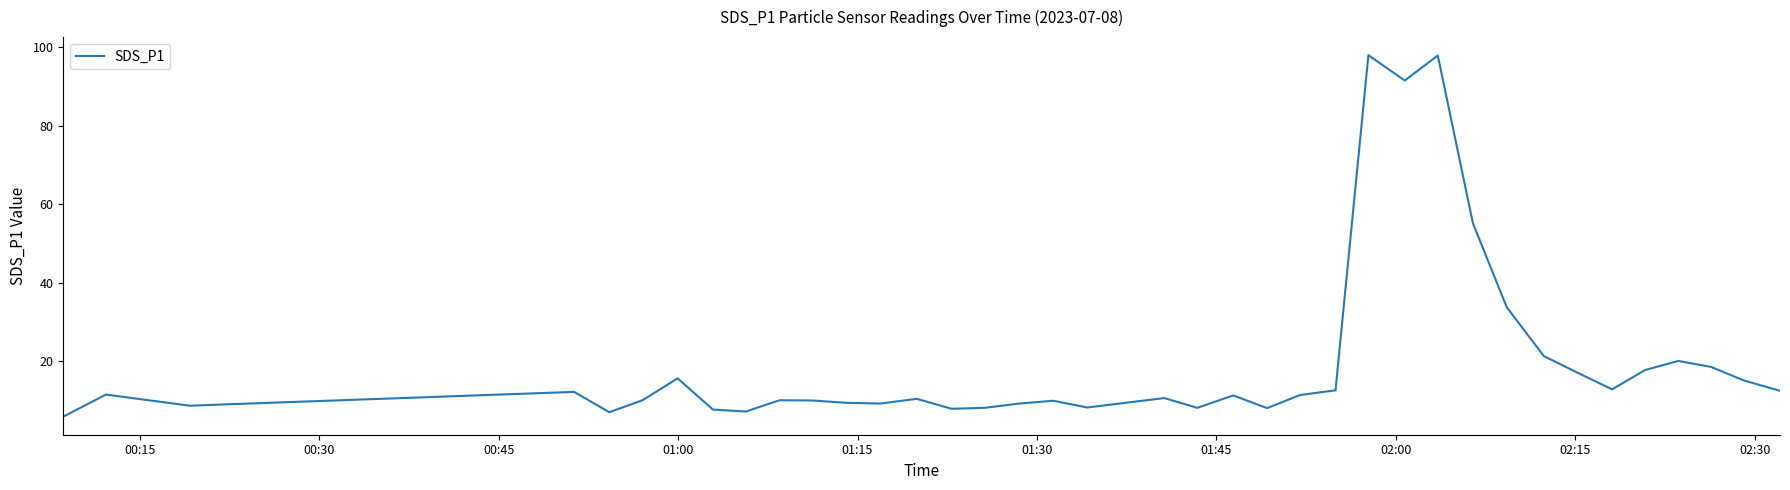

What is the greatest value displayed?

97.9